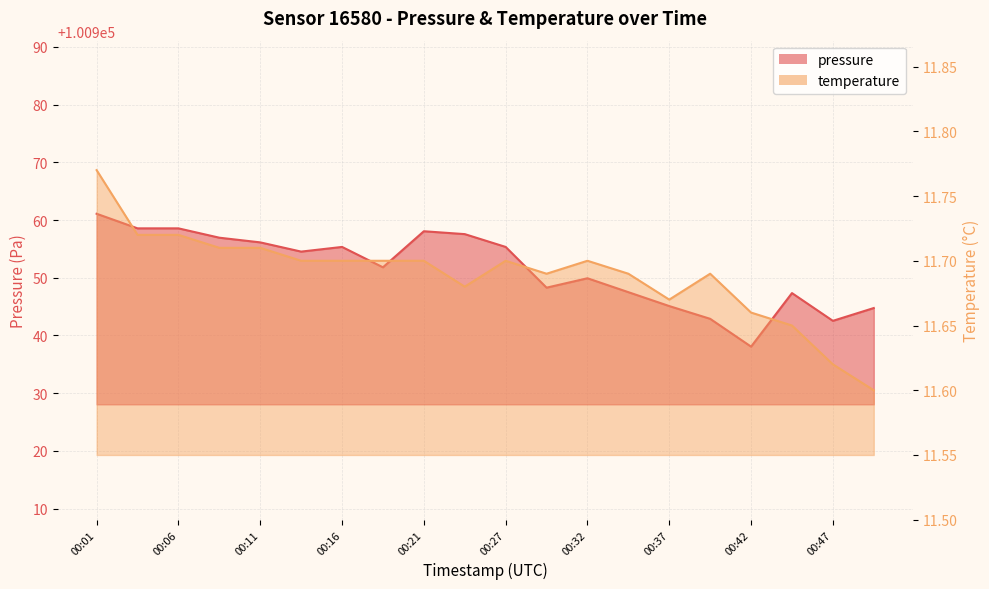

How many interior local valleys does the pressure series have?

5